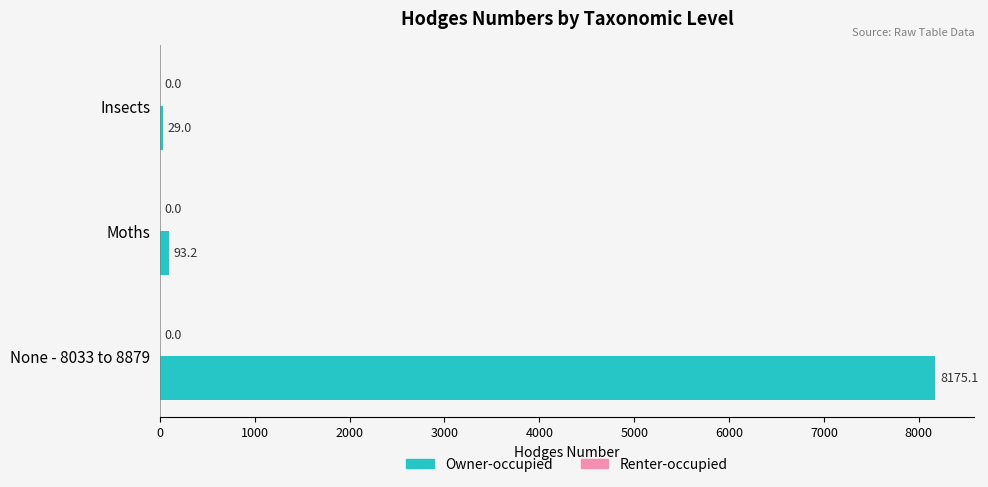

At which category does the chart reach its minimum across all series?

Insects